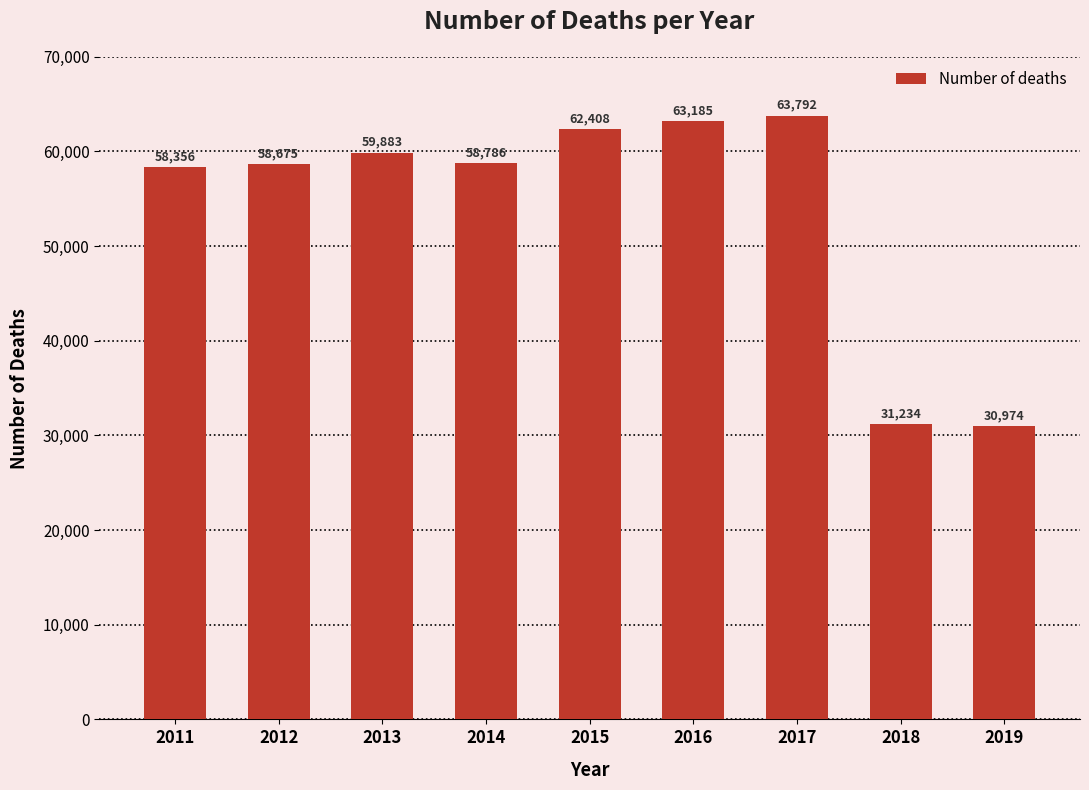

What is the value of the 3rd bar from the left?

59883